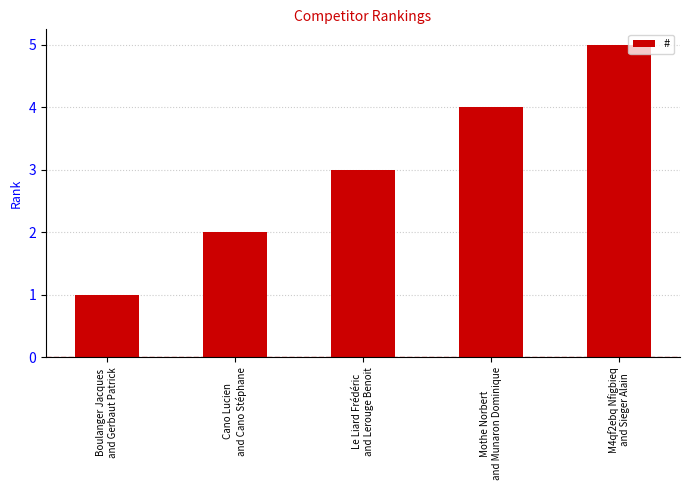

Rank the categories by value from highest to lowest.

M4qf2ebq Nfigbieq
and Sieger Alain, Mothe Norbert
and Munaron Dominique, Le Liard Frédéric
and Lerouge Benoit, Cano Lucien
and Cano Stéphane, Boulanger Jacques
and Gerbaut Patrick